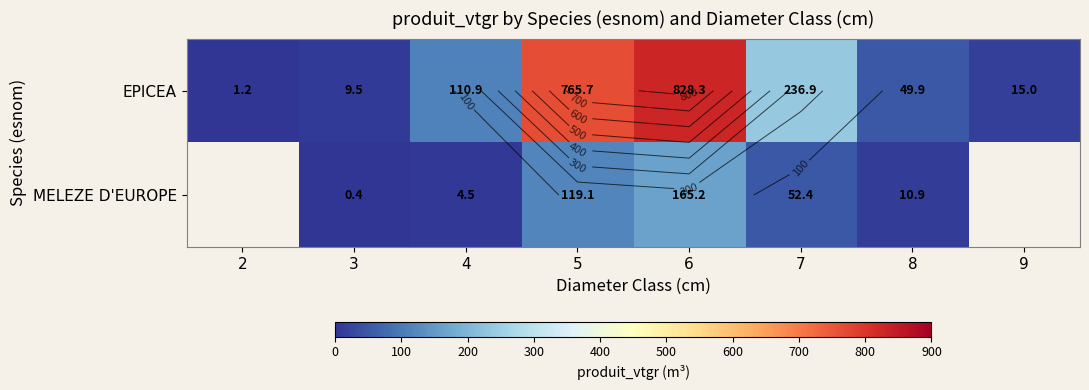

Between 9 and 2, which is larger?

9